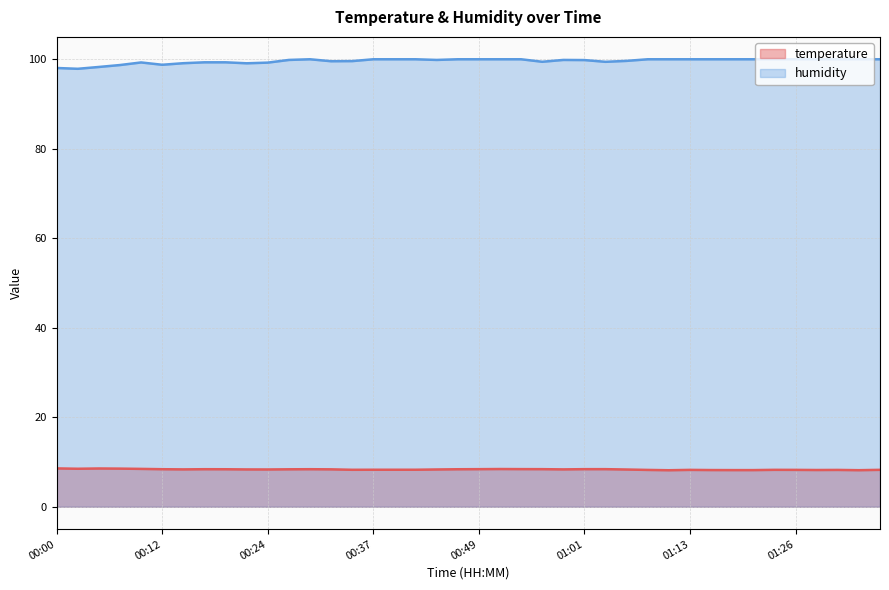

What is the difference between the second highest and minimum values in the humidity series?

2.1